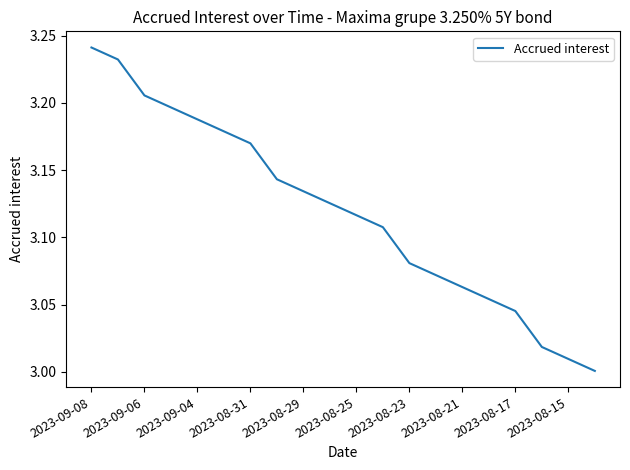

How many lines are shown in the chart?

1